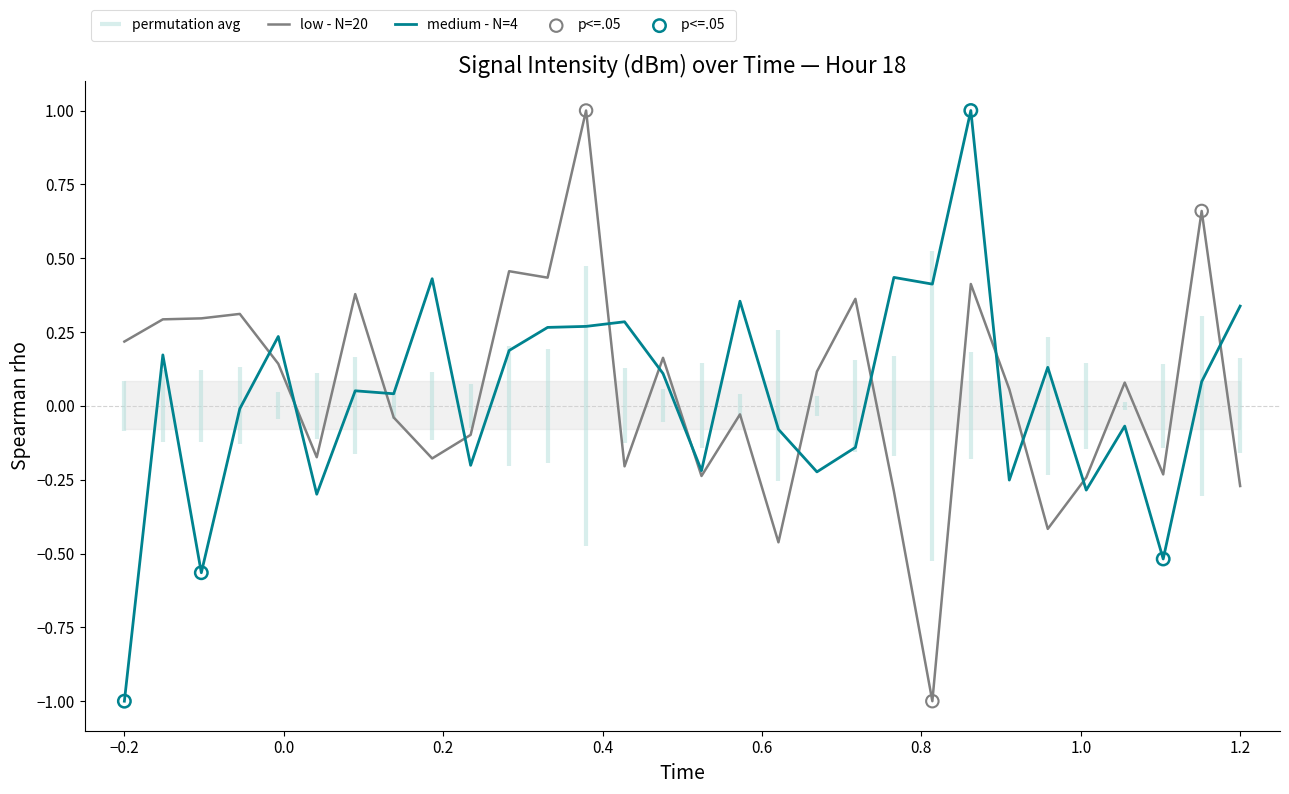

Is the value of intensity(dBm) - low at 17 greater than the value of intensity(dBm) - medium at 0.4?

No